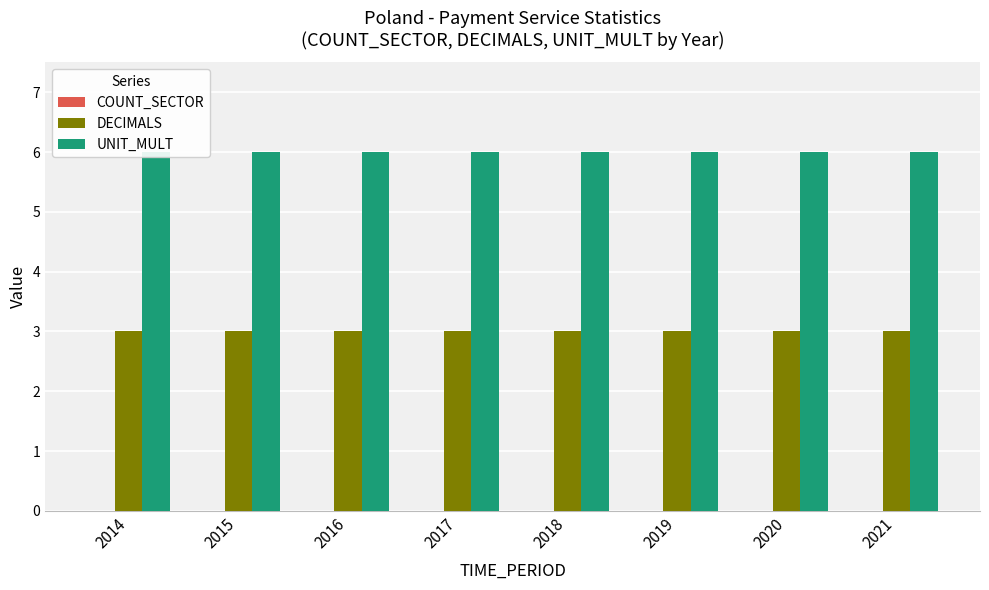

What is the value of the DECIMALS bar at the 4th from the left?

3